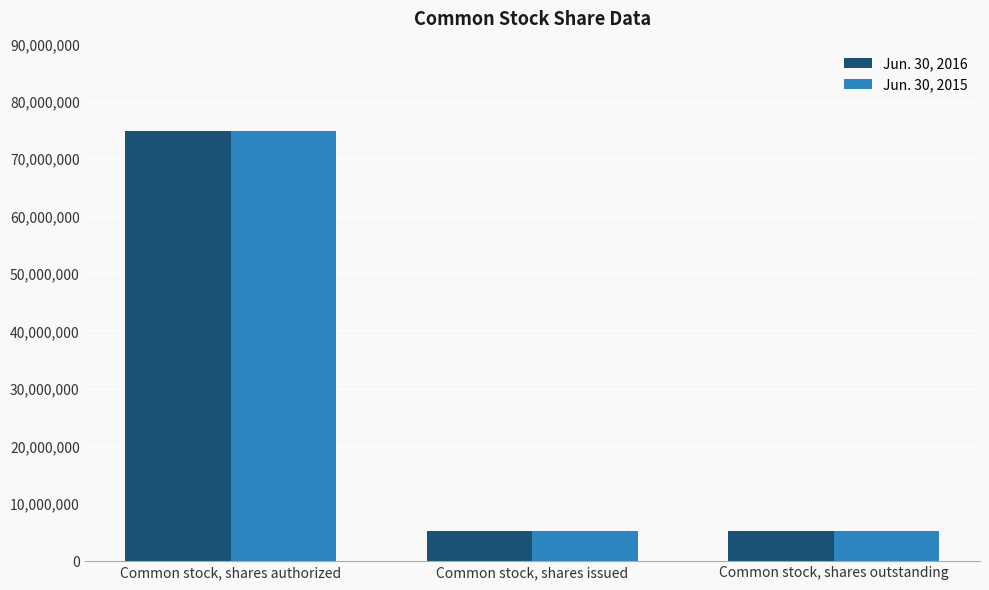

Reading right to left, extract all data points from this chart.

Jun. 30, 2016: Common stock, shares outstanding=5250000	Common stock, shares issued=5250000	Common stock, shares authorized=75000000
Jun. 30, 2015: Common stock, shares outstanding=5250000	Common stock, shares issued=5250000	Common stock, shares authorized=75000000